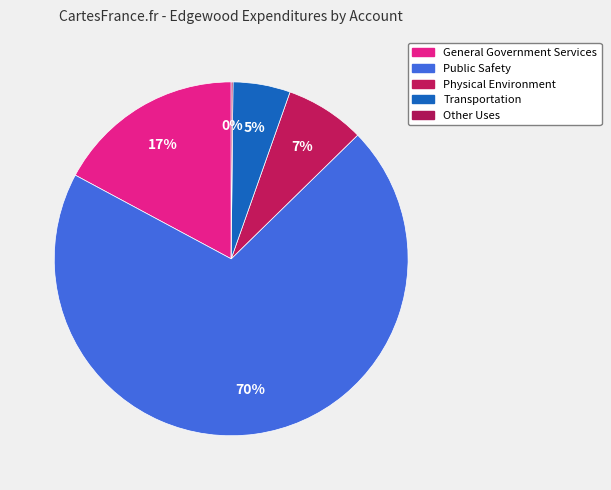

What portion of the pie excludes Transportation?

94.8%